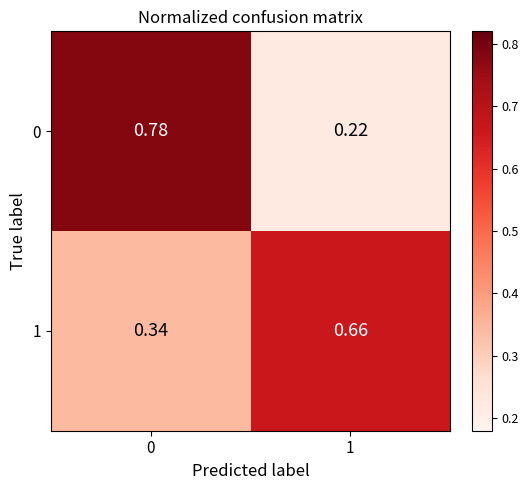

What is the minimum value shown in the chart?

0.2